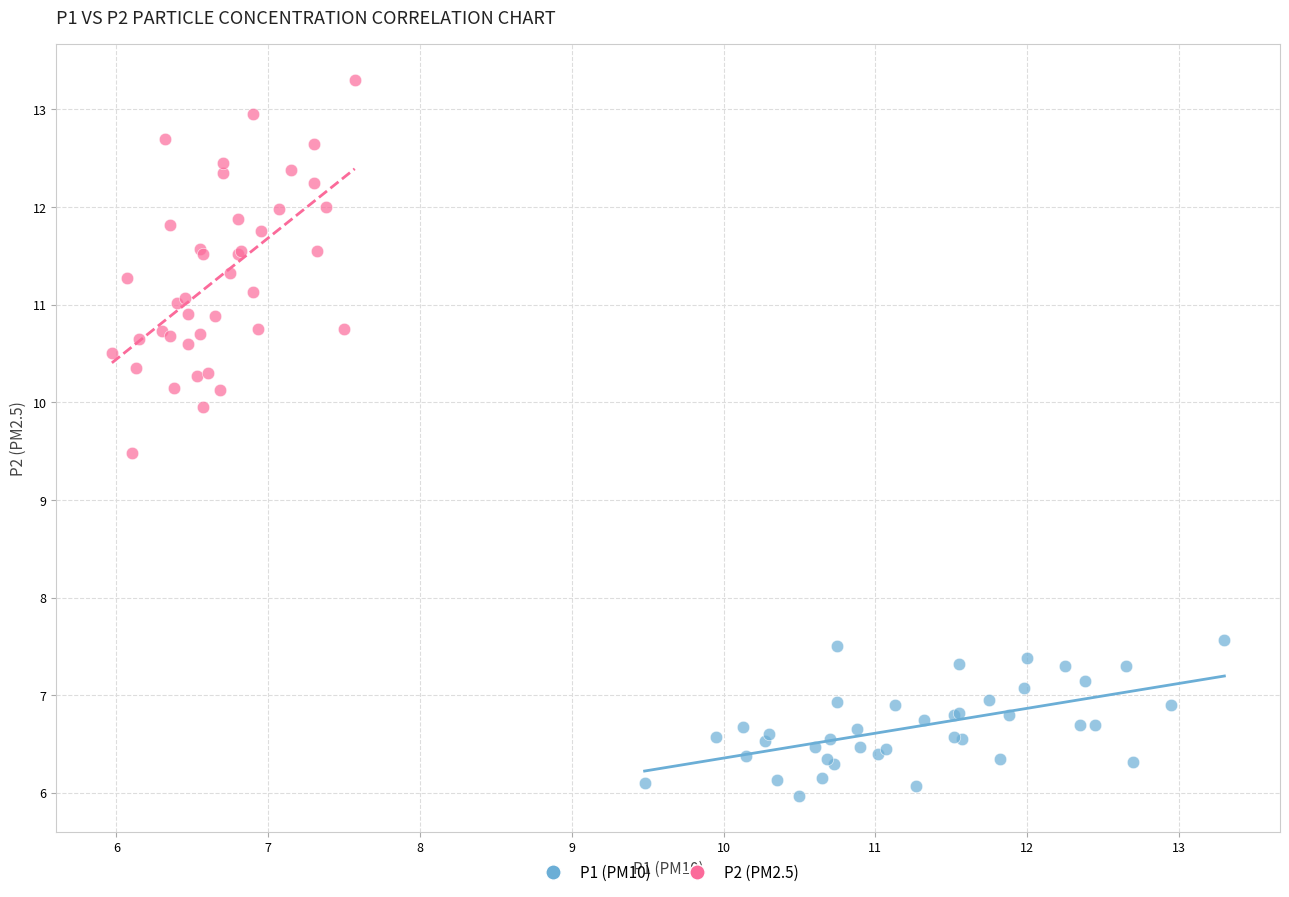

Which series contains the lowest Y value?

P1 (PM10)